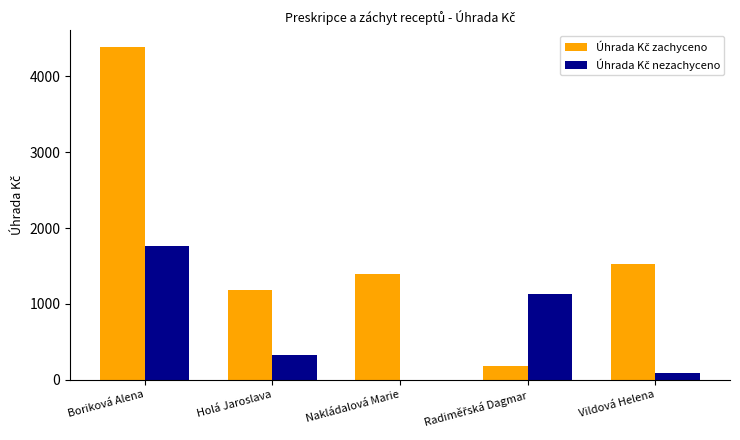

At which category is the sum across all series the highest?

Boriková Alena